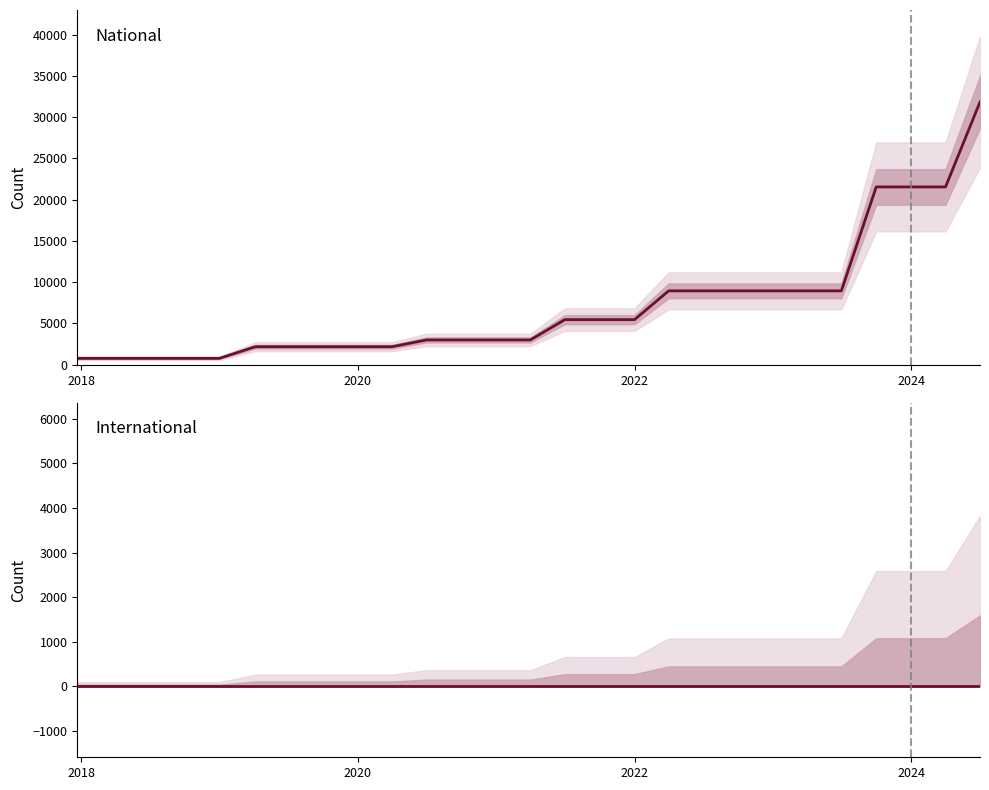

True or false: national and international intersect in this chart.

False